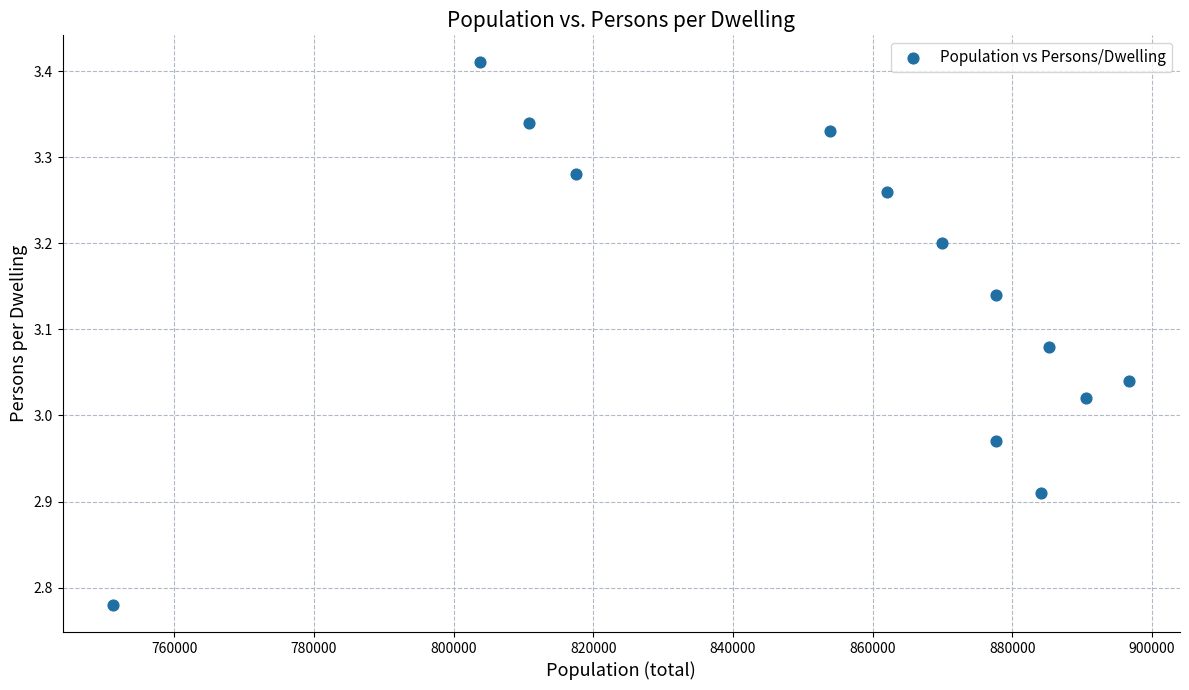

What is the range of X values (max minus min)?

145408.0